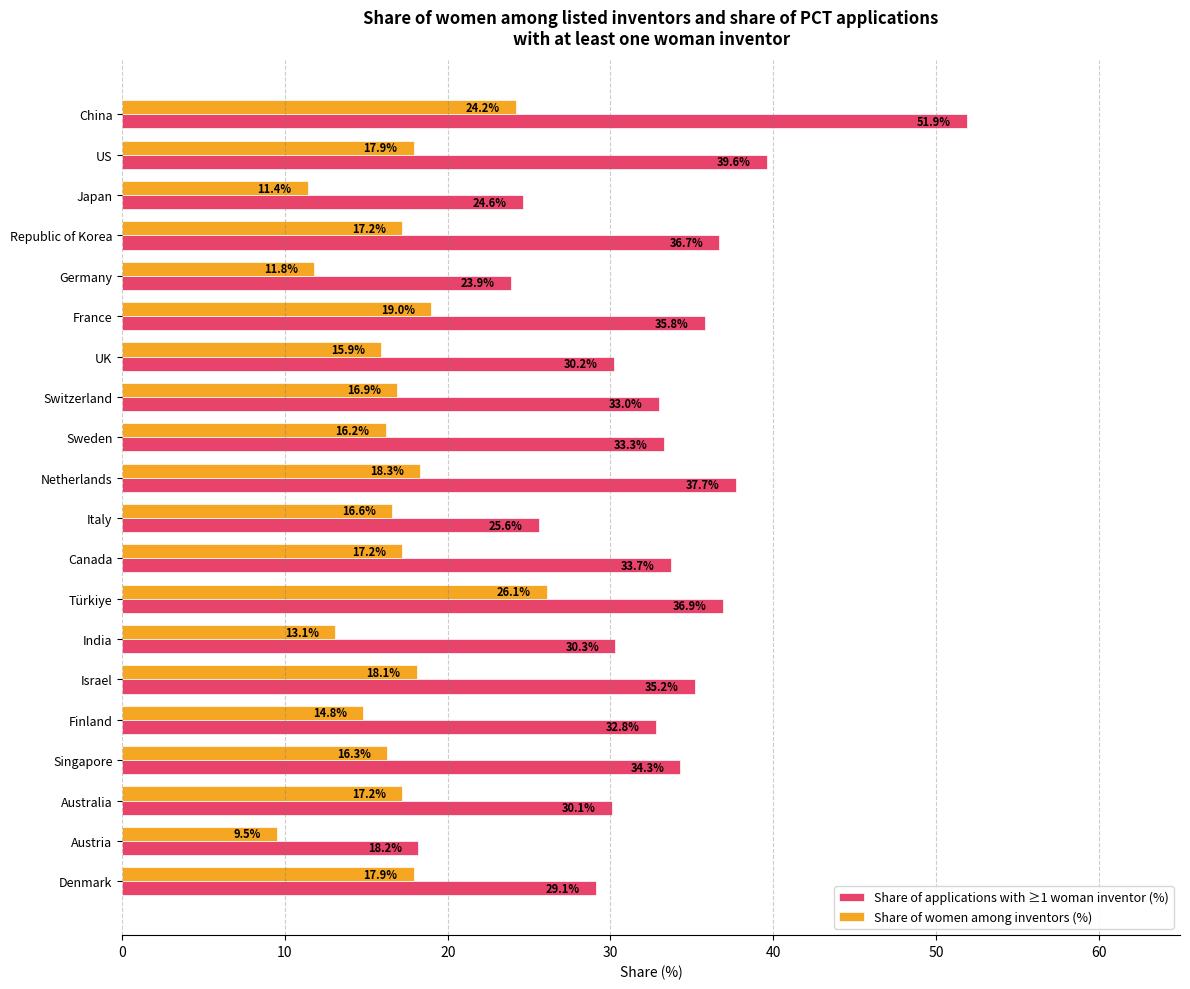

At which category is the sum across all series the highest?

China